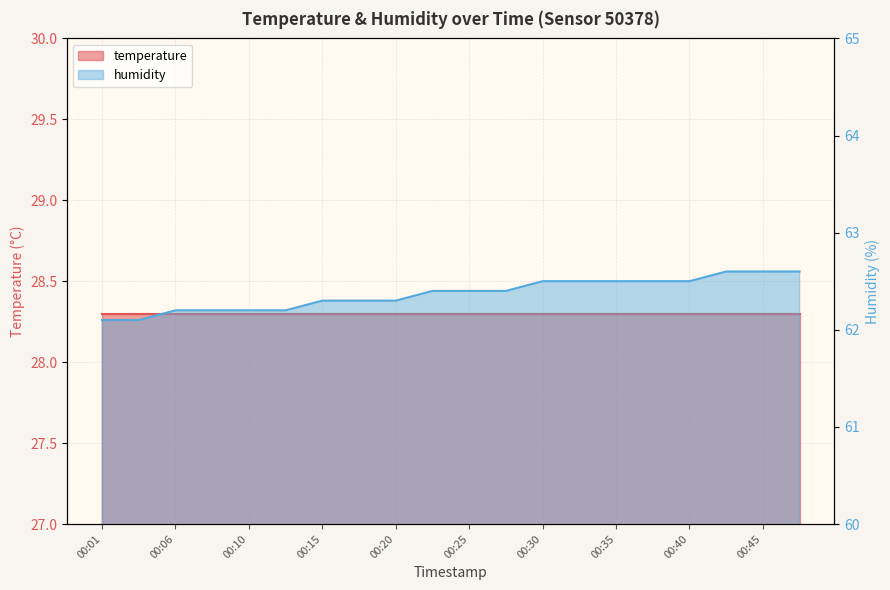

What is the sum of all values?

1247.4